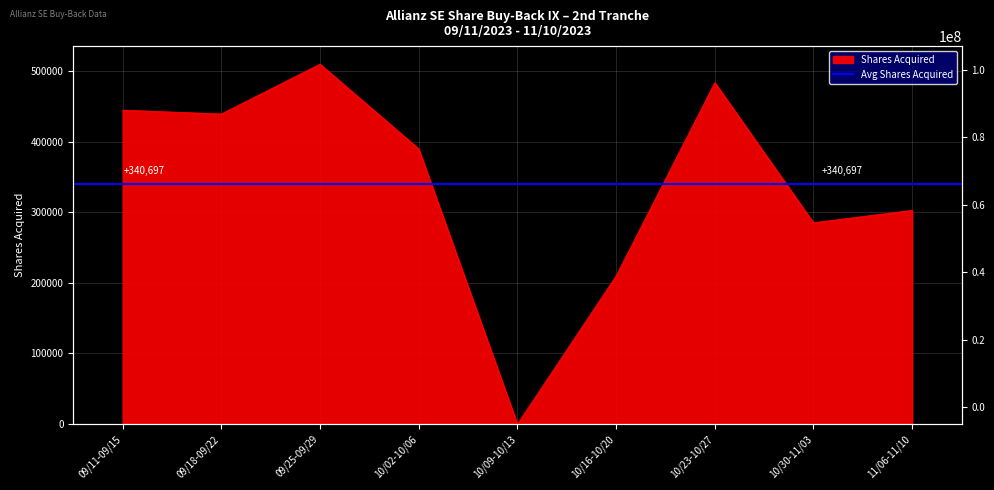

Rank the categories by value from lowest to highest.

10/09-10/13, 10/16-10/20, 10/30-11/03, 11/06-11/10, 10/02-10/06, 09/18-09/22, 09/11-09/15, 10/23-10/27, 09/25-09/29